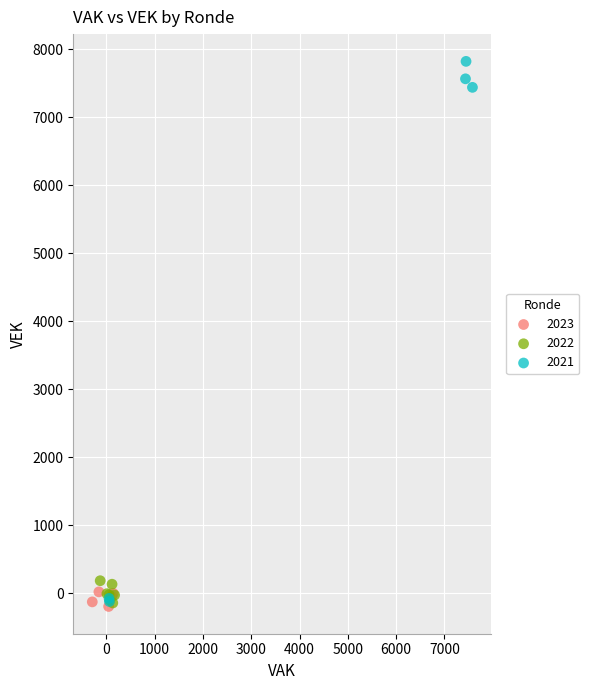

Which series reaches the maximum Y coordinate?

2021